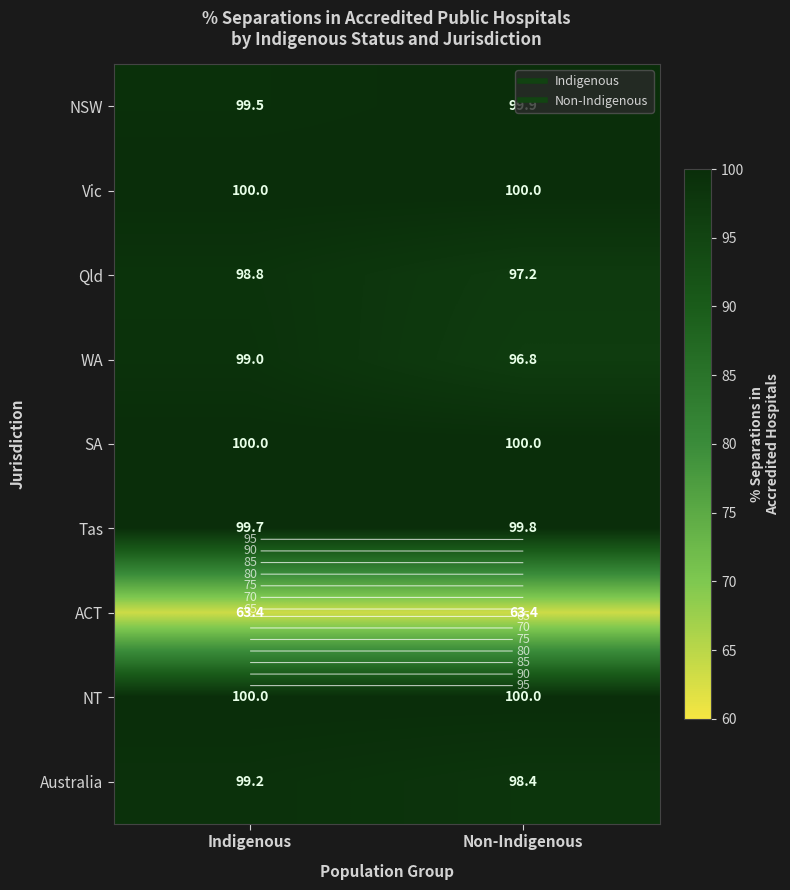

At which label is WA closest to 97?

Non-Indigenous